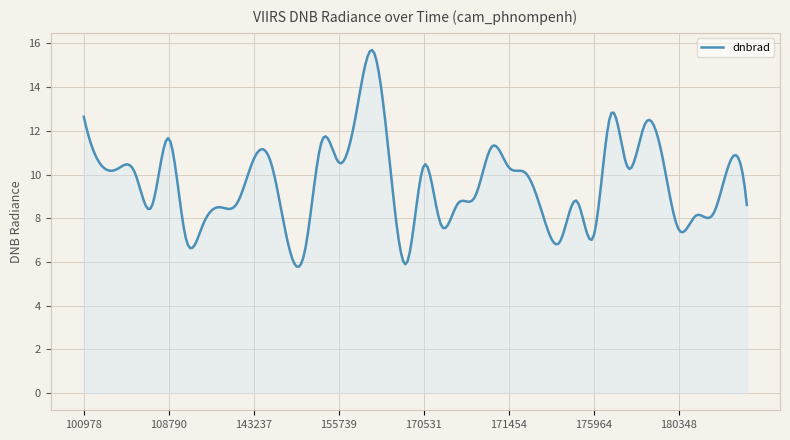

What is the minimum value shown in the chart?

5.8